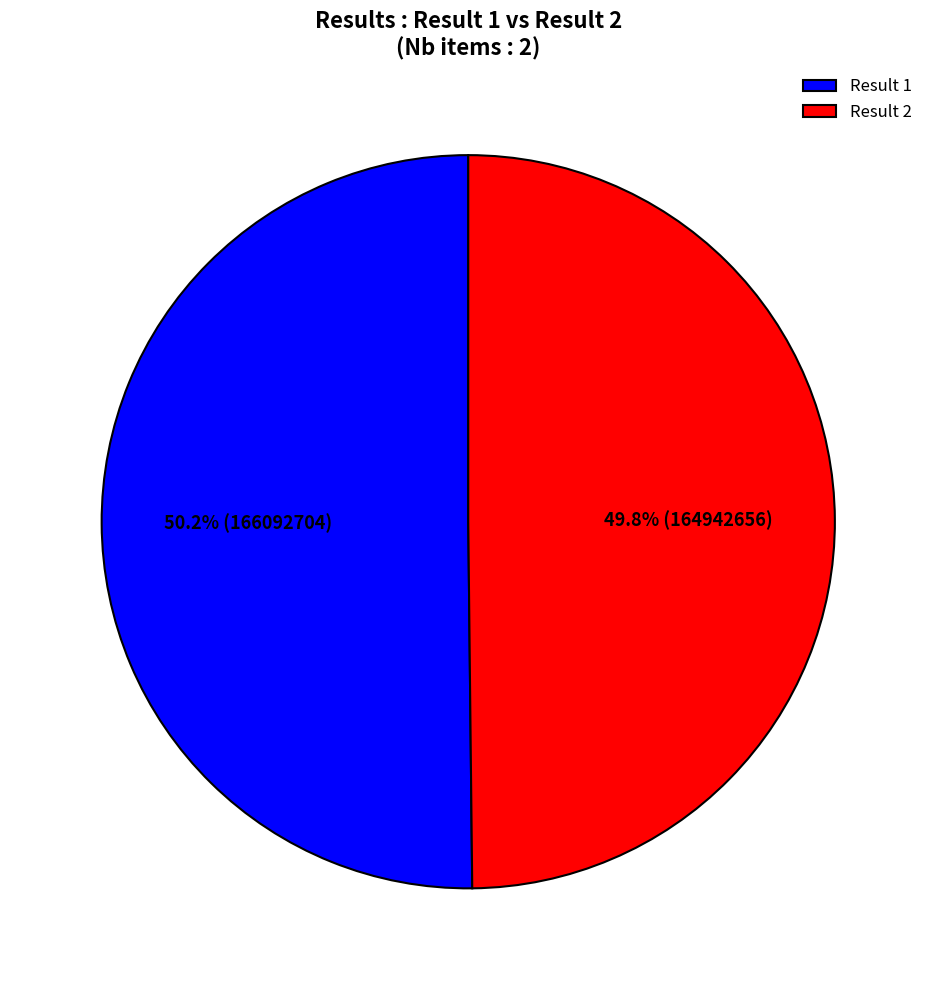

Approximately how many times larger is the value at Result 1 compared to Result 2?

1.0